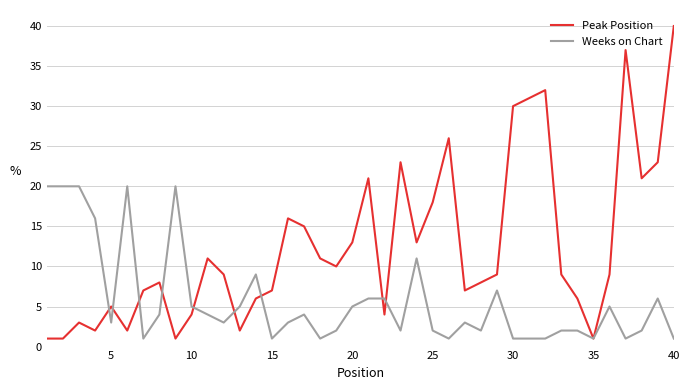

Which series has the largest range (max minus min)?

Peak Position